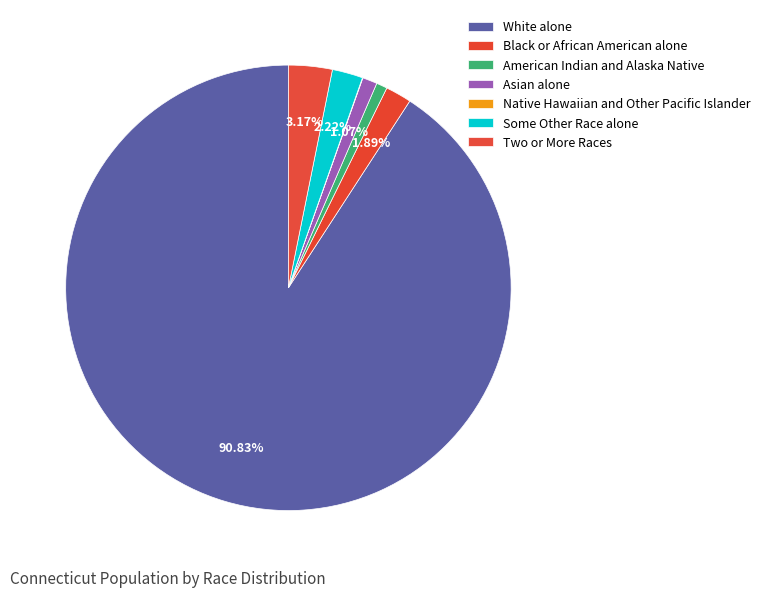

To the nearest percent, what is the combined percentage of Native Hawaiian and Other Pacific Islander and Two or More Races?

3%